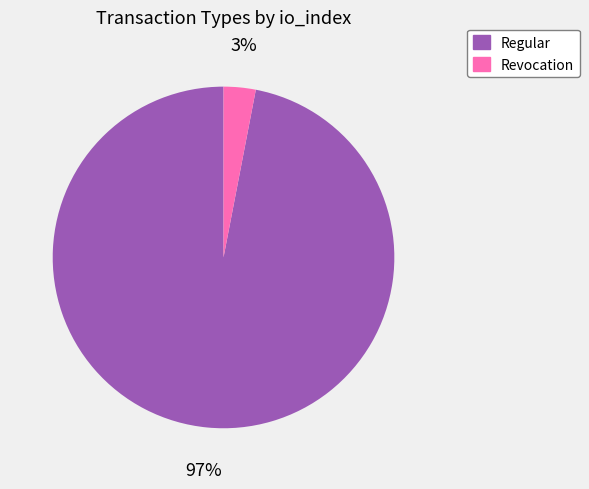

Combined, do Regular and Revocation account for over 50%?

Yes